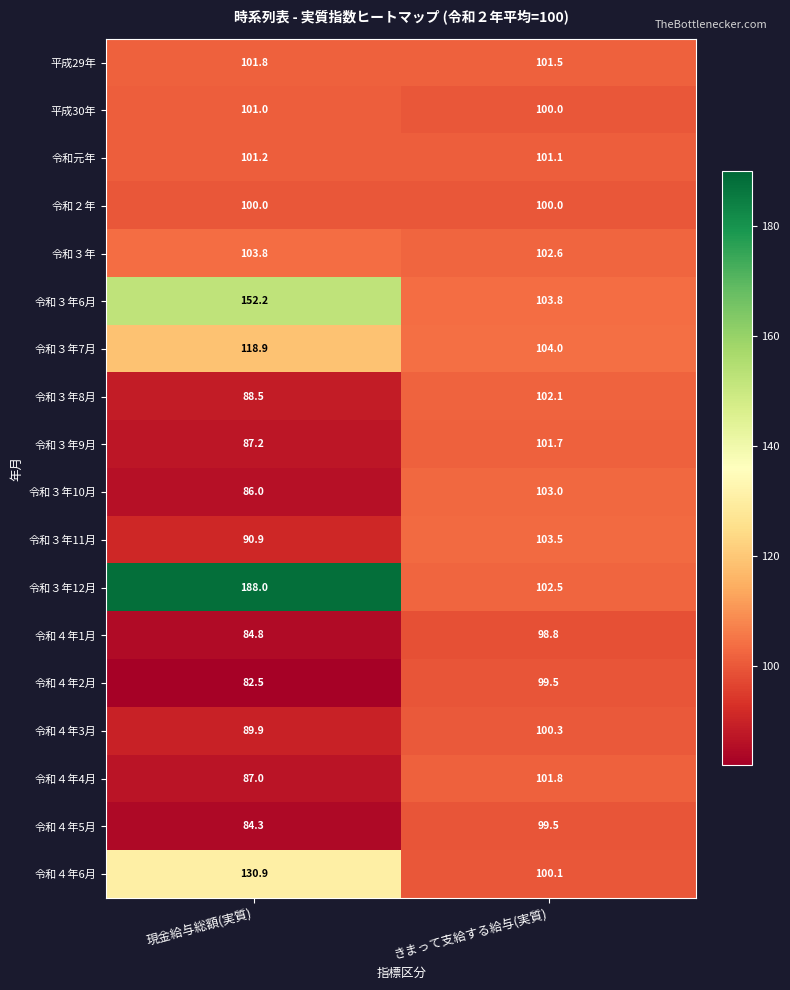

Where is 令和３年10月 nearest to the value 94?

現金給与総額(実質)